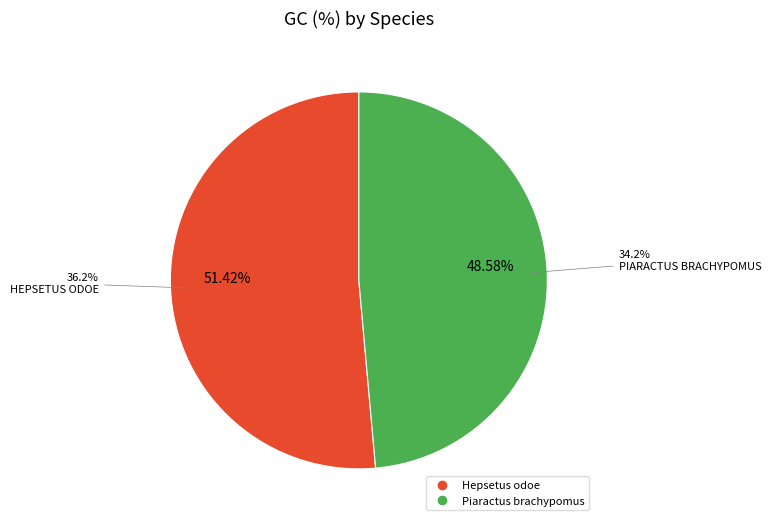

Is there any slice that represents more than half of the pie?

Yes